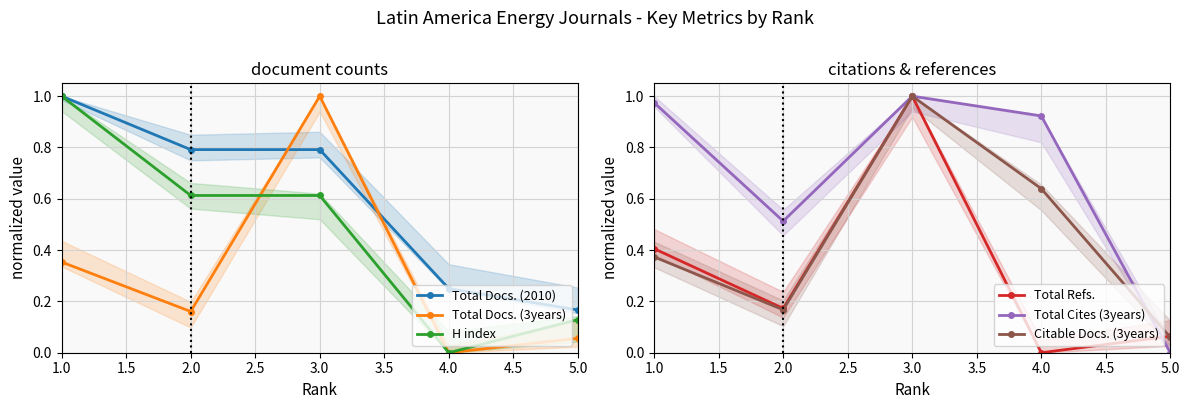

The value of Total Cites (3years) at 1.0 is 1.4. True or false?

False